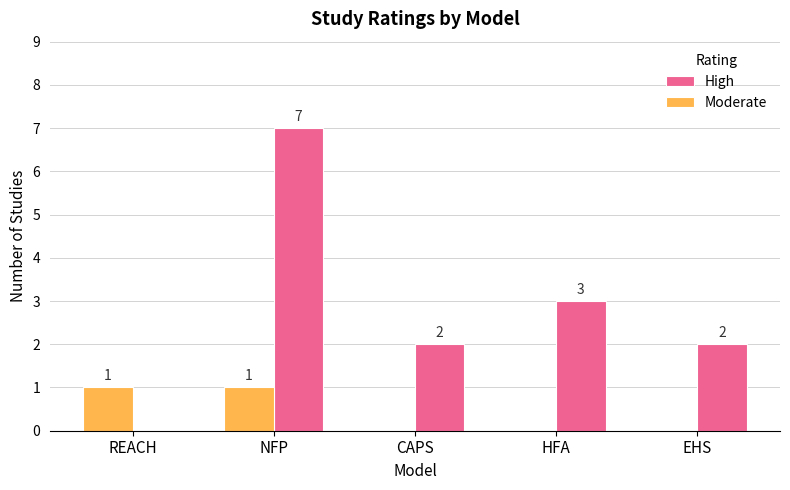

How many groups of bars are there?

5